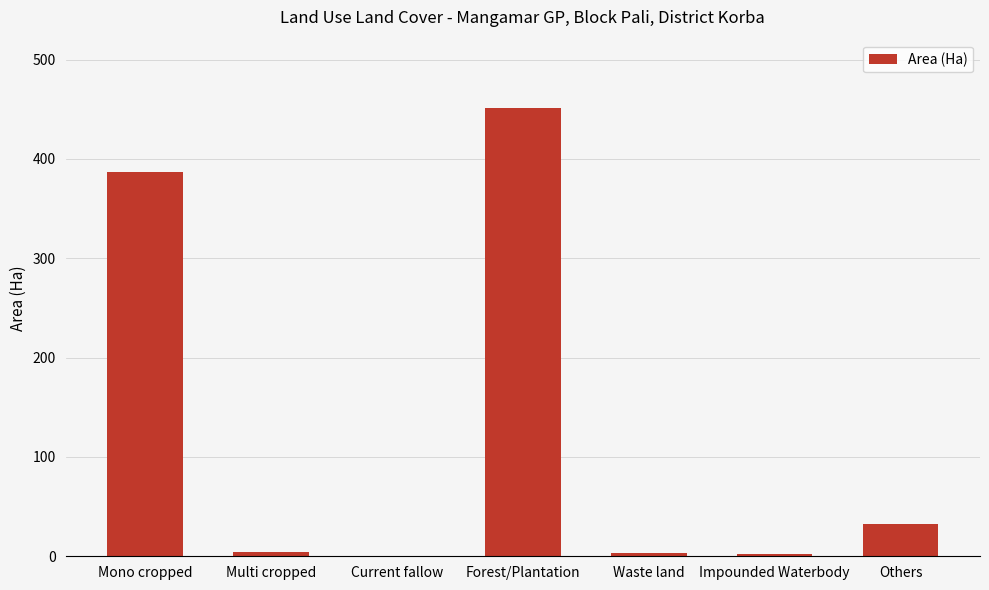

Which has a higher value, Others or Current fallow?

Others